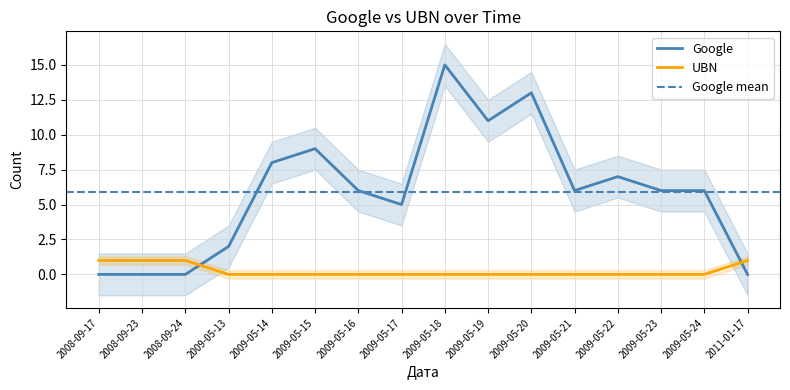

What is the label of the 9th point from the right?

2009-05-17